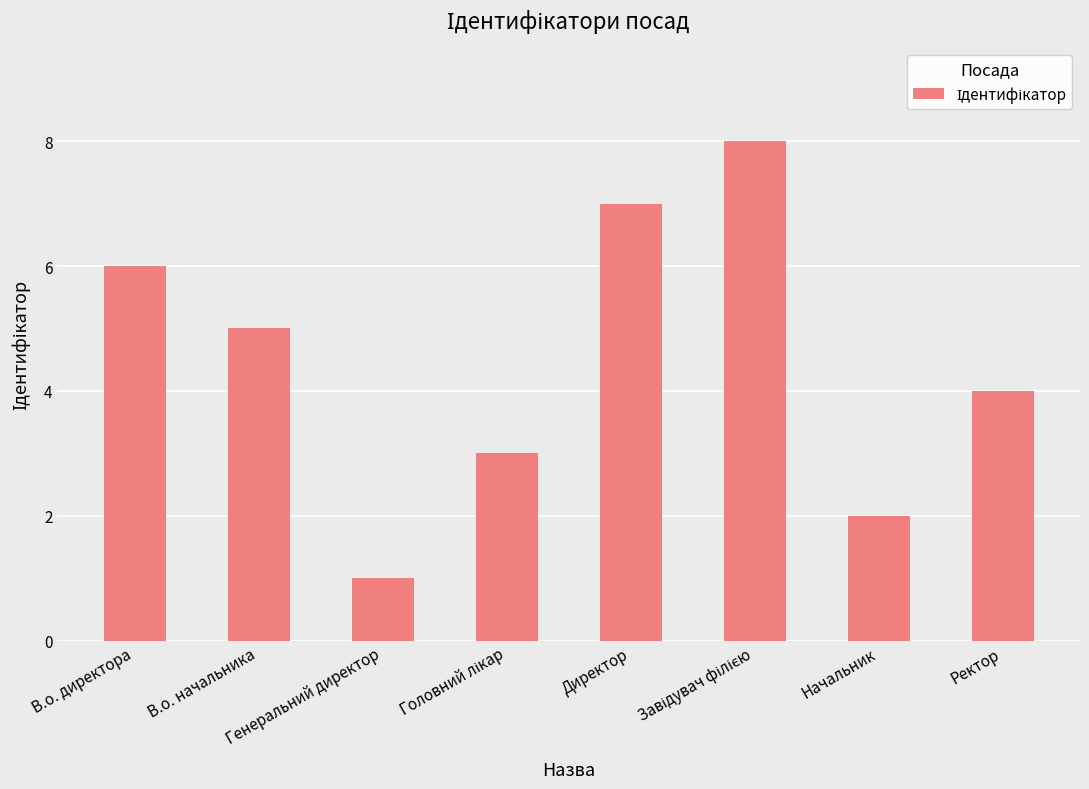

What is the maximum value shown in the chart?

8